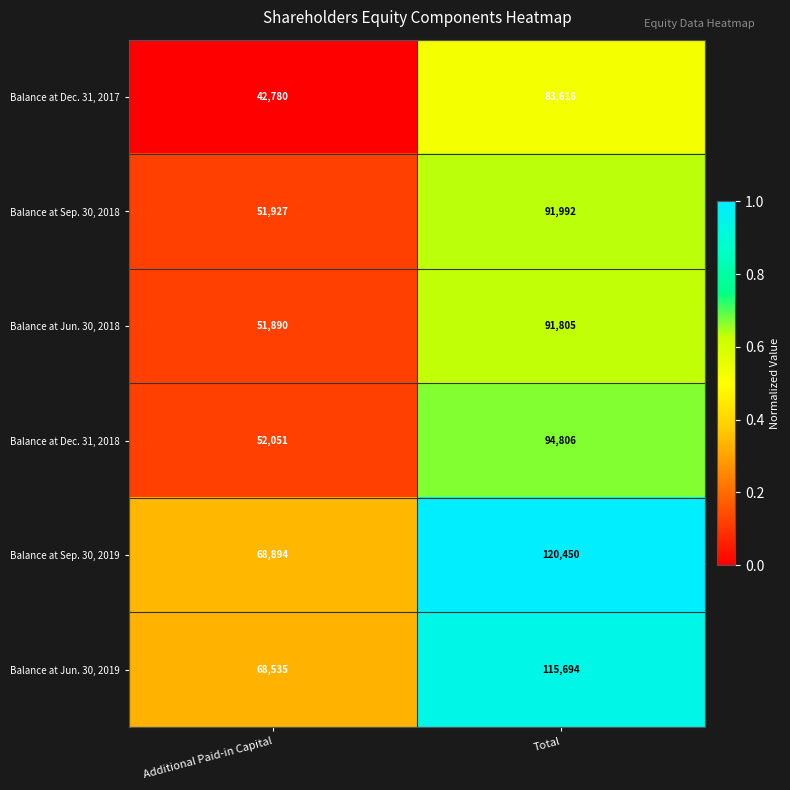

Count the number of categories in the chart.

2